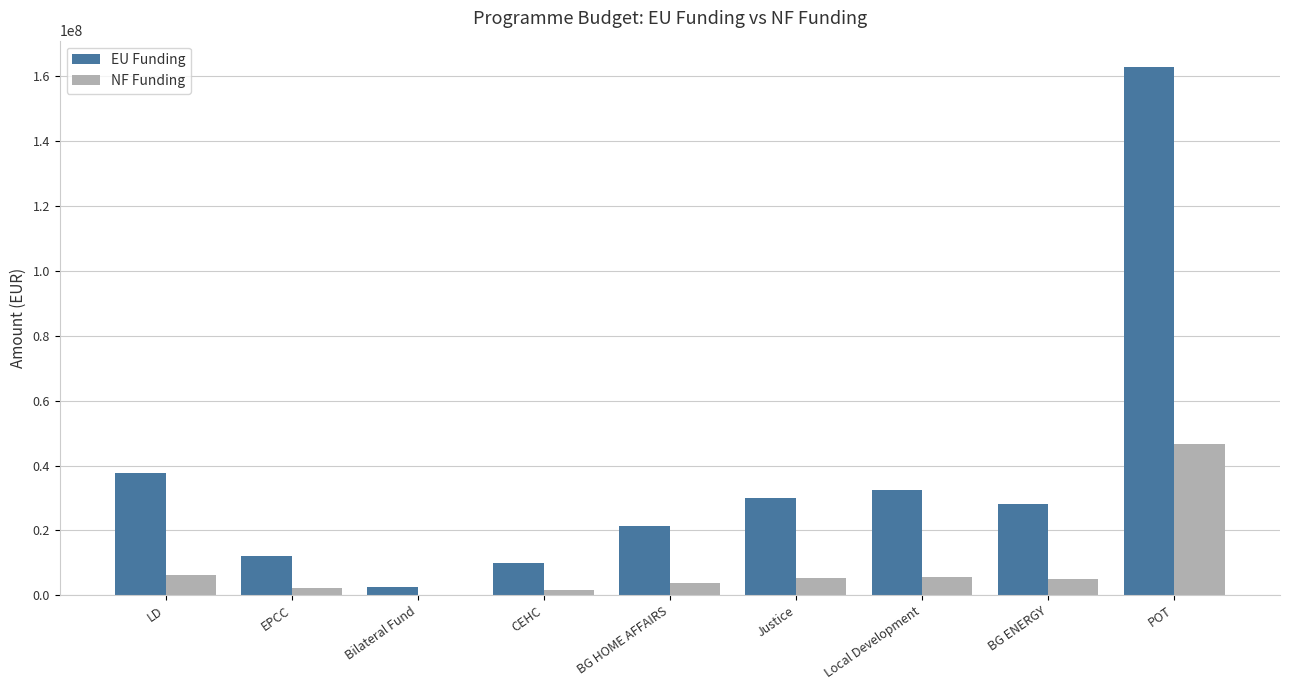

How many groups of bars are there?

9